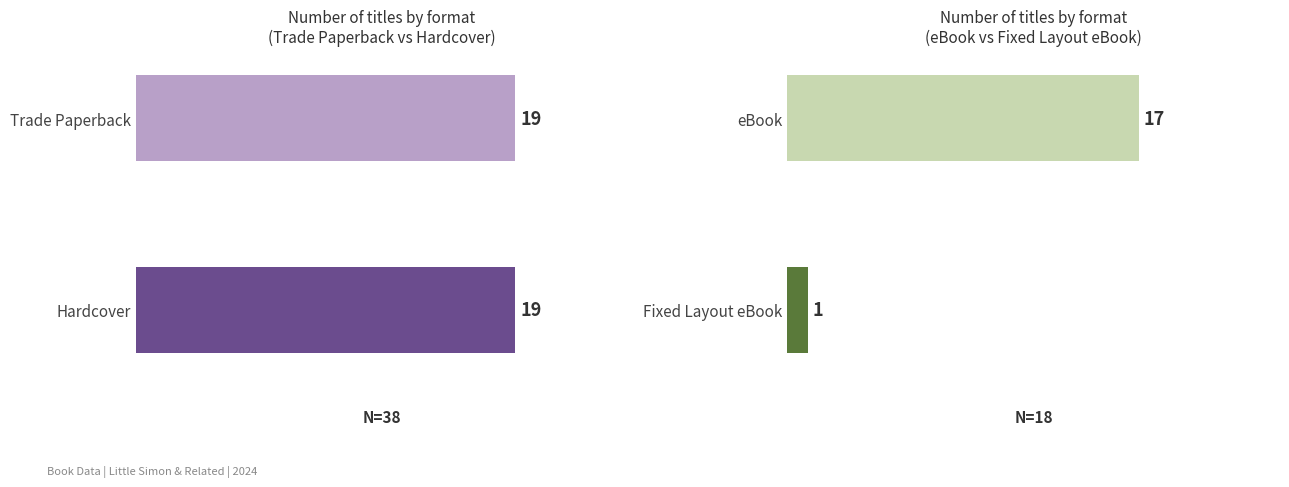

Count the number of categories in the chart.

2